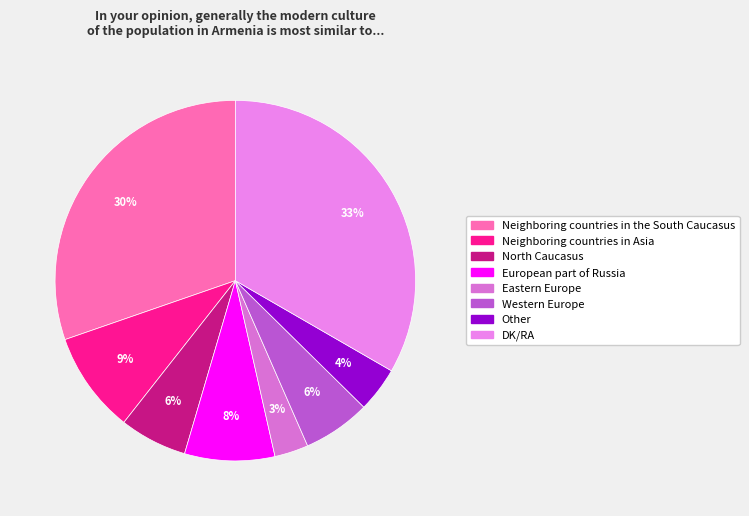

The Eastern Europe slice represents 3% of the pie. True or false?

True